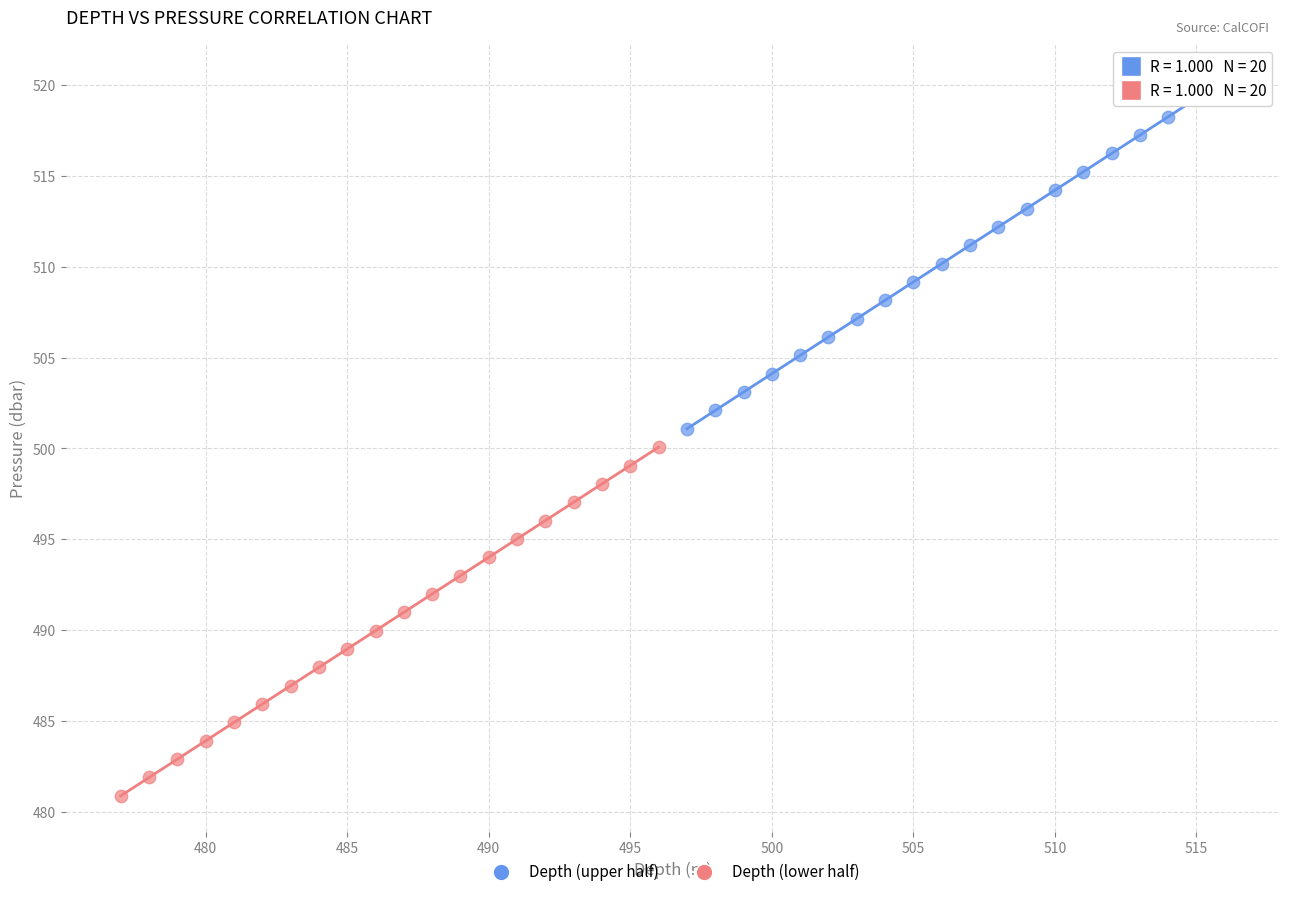

Which series has the widest spread of Y values?

Depth (upper half)